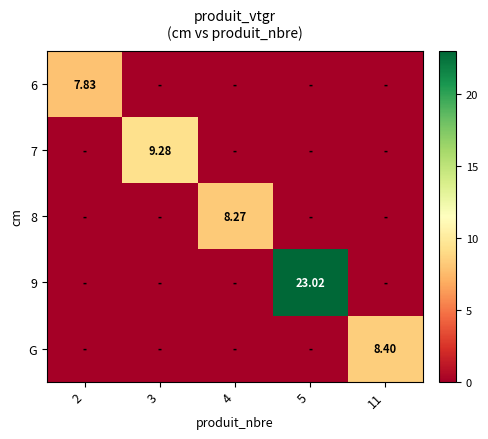

What is the spread (max minus min) of values at 4?

8.3